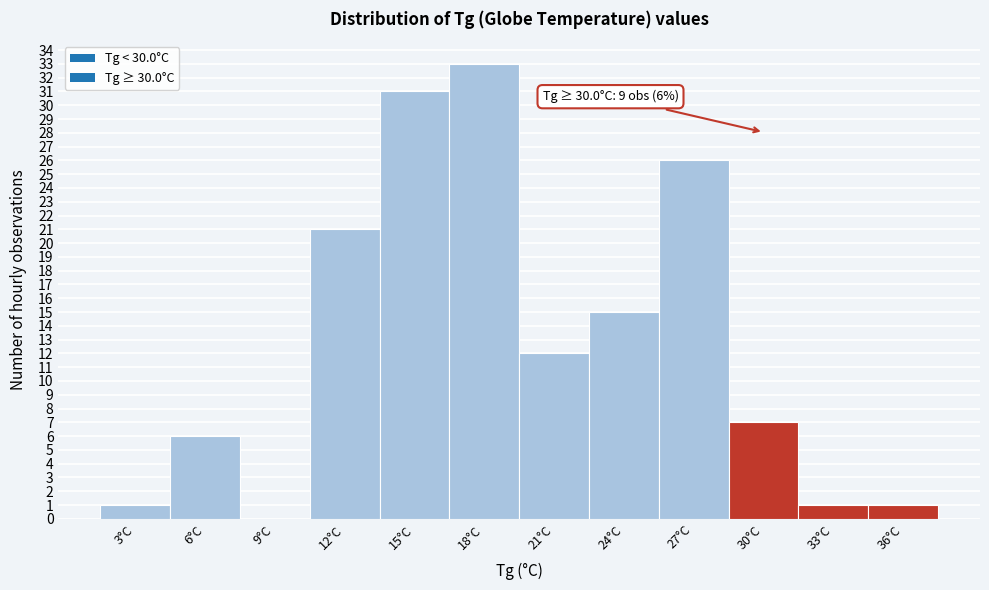

Reading right to left, transcribe all the data shown in this chart.

36°C=1	33°C=1	30°C=7	27°C=26	24°C=15	21°C=12	18°C=33	15°C=31	12°C=21	9°C=0	6°C=6	3°C=1